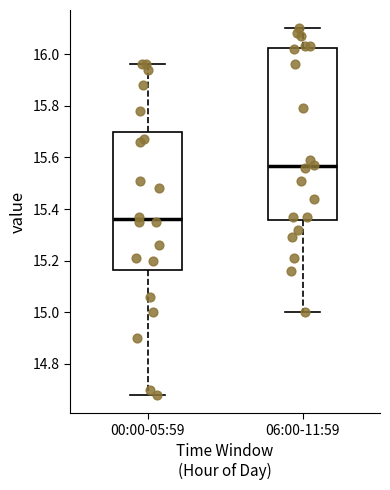

Which box is the tallest, from its lower edge to its upper edge?

06:00-11:59